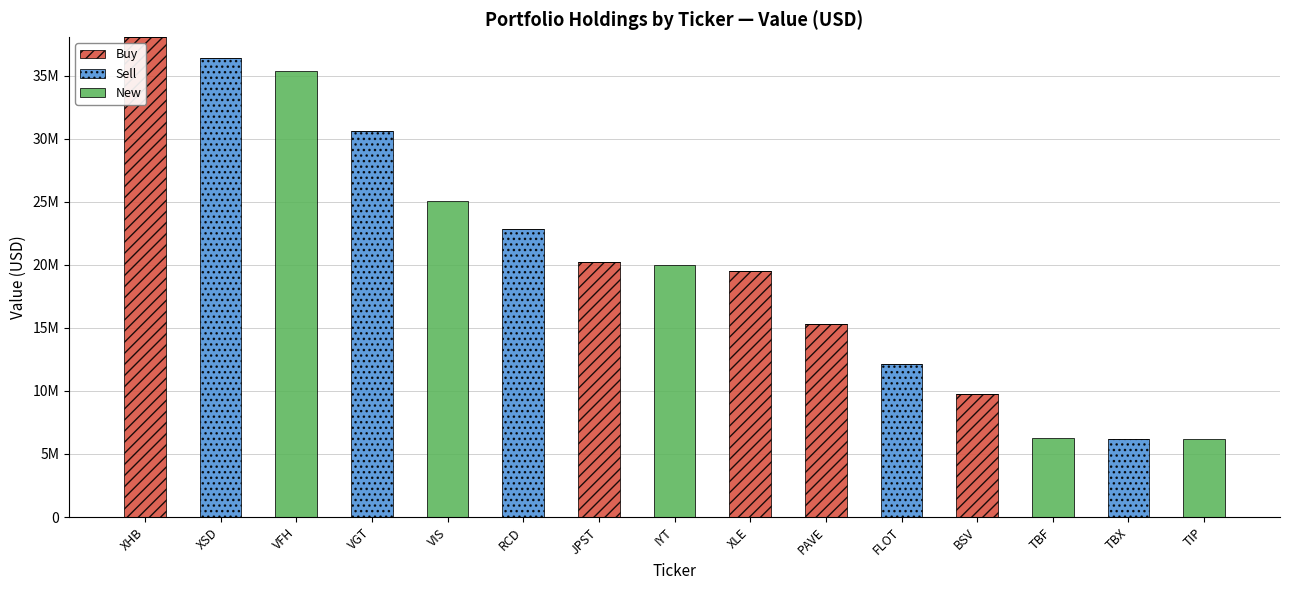

What is the sum of all Buy values?

102790000